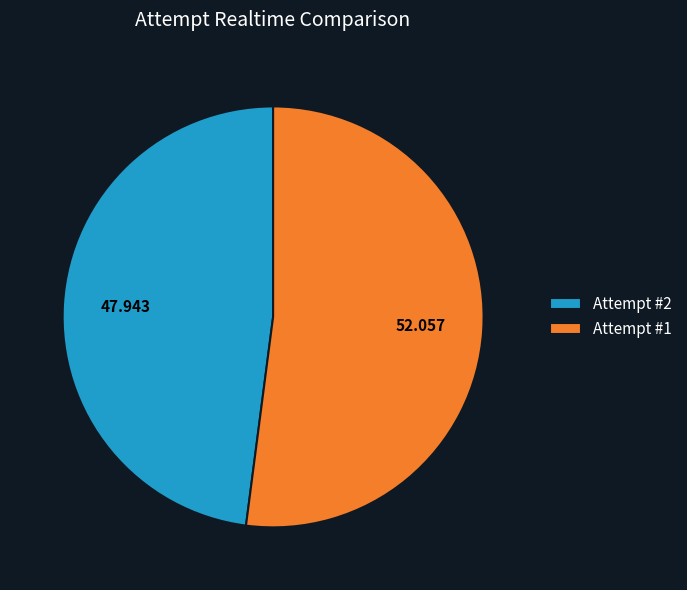

Does Attempt #1 represent more than half of the total?

Yes